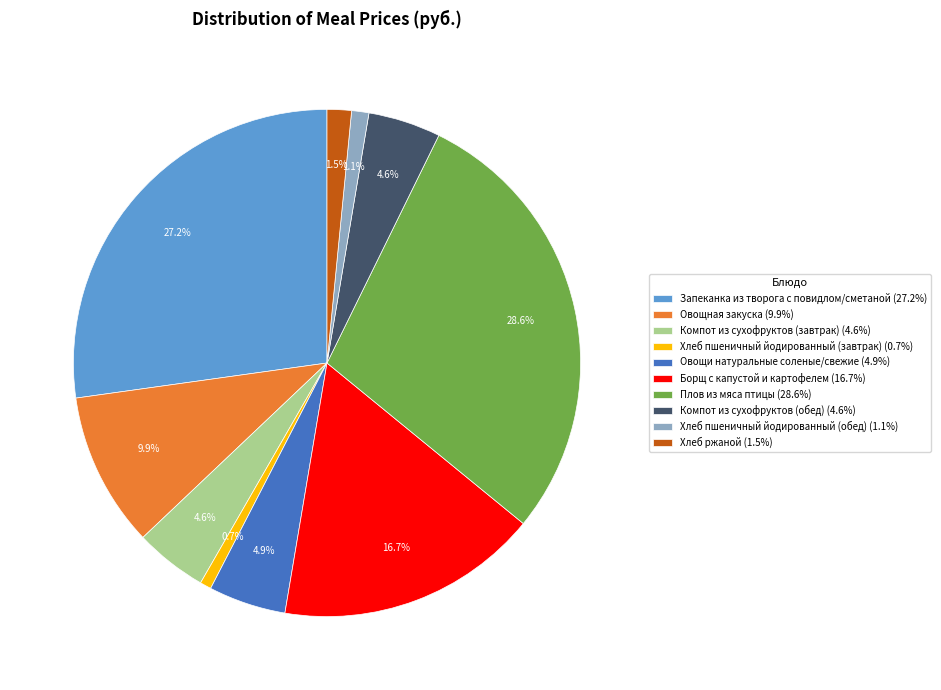

Is Хлеб ржаной the majority of the pie?

No